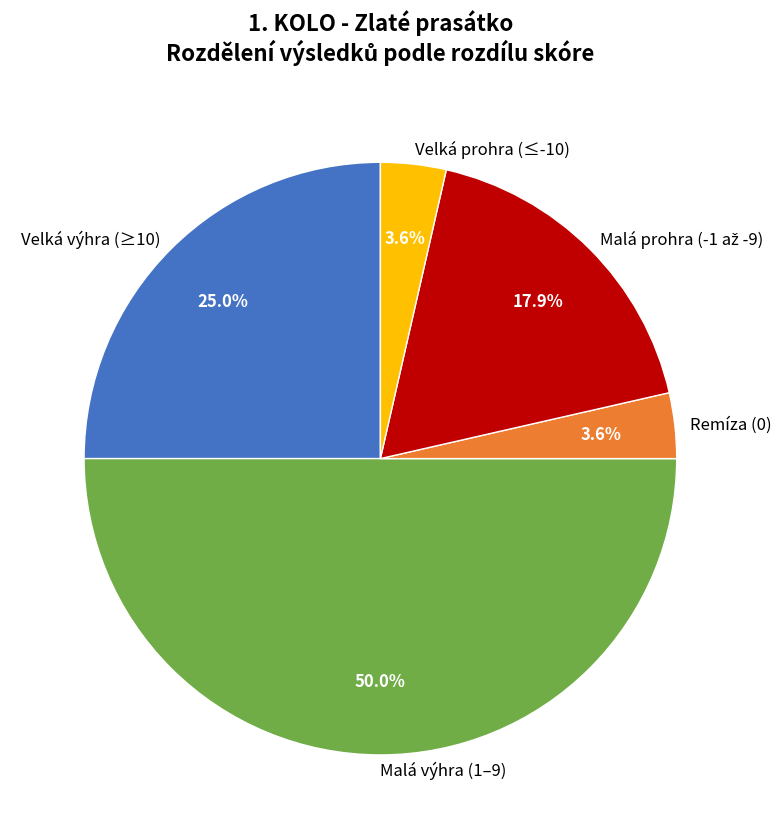

How many segments does this pie chart have?

5